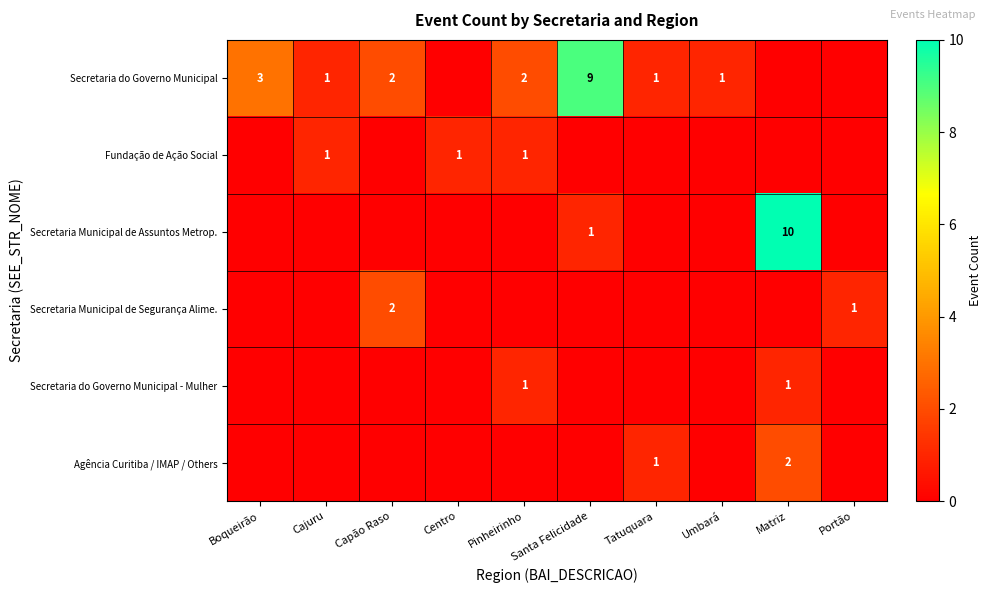

Is it true that Secretaria Municipal de Assuntos Metrop. equals 1 at Santa Felicidade?

True